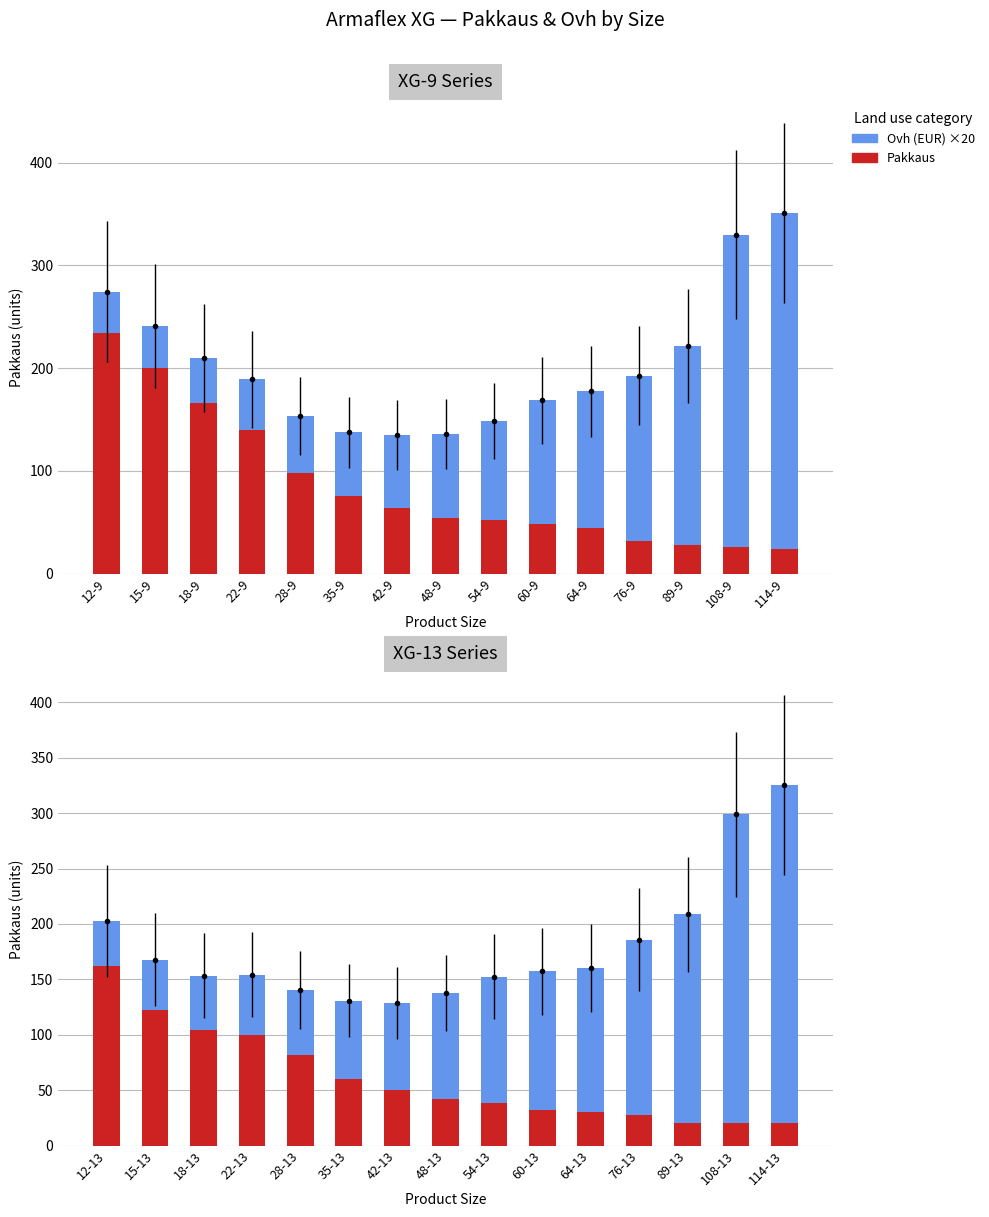

What are all the series names shown in the legend?

Pakkaus, Ovh (EUR) ×20